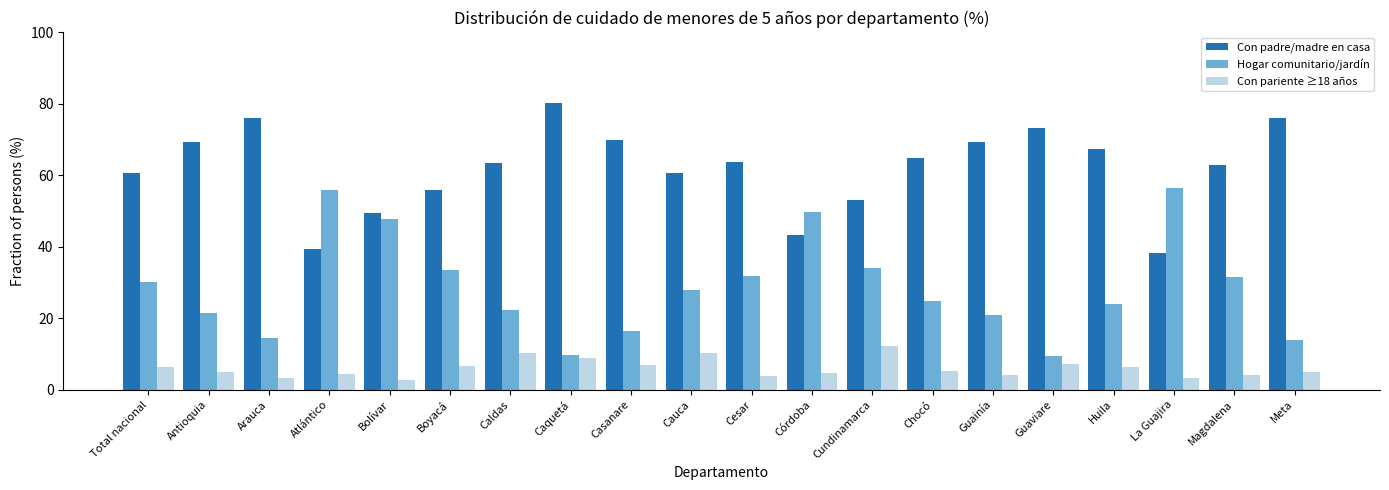

True or false: Con pariente ≥18 años has a value of 12.2 at Cundinamarca.

True